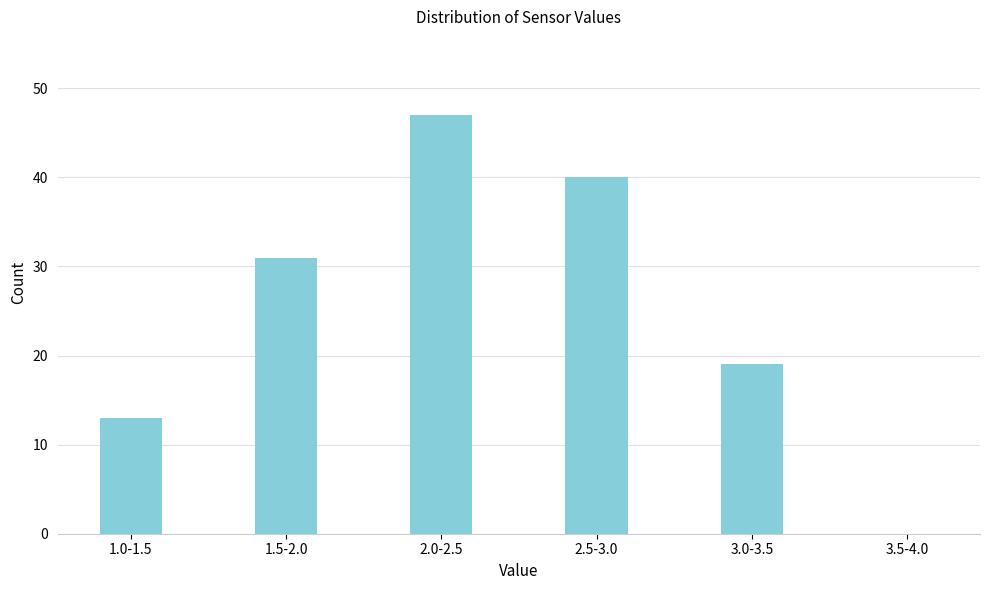

Reading right to left, extract all data points from this chart.

3.5-4.0=0	3.0-3.5=19	2.5-3.0=40	2.0-2.5=47	1.5-2.0=31	1.0-1.5=13